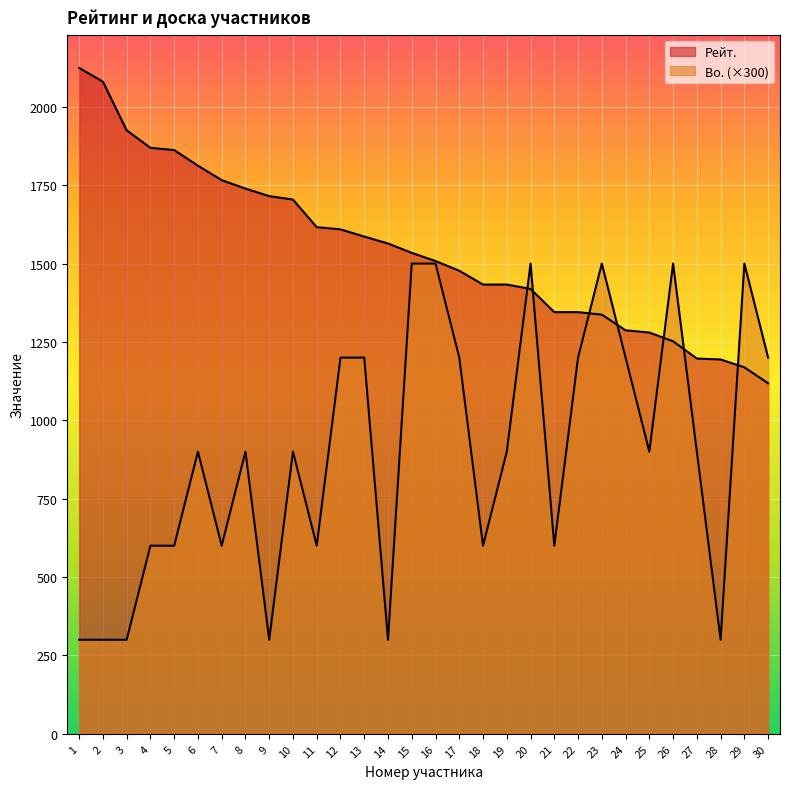

What are all the series names shown in the legend?

Рейт., Bo.